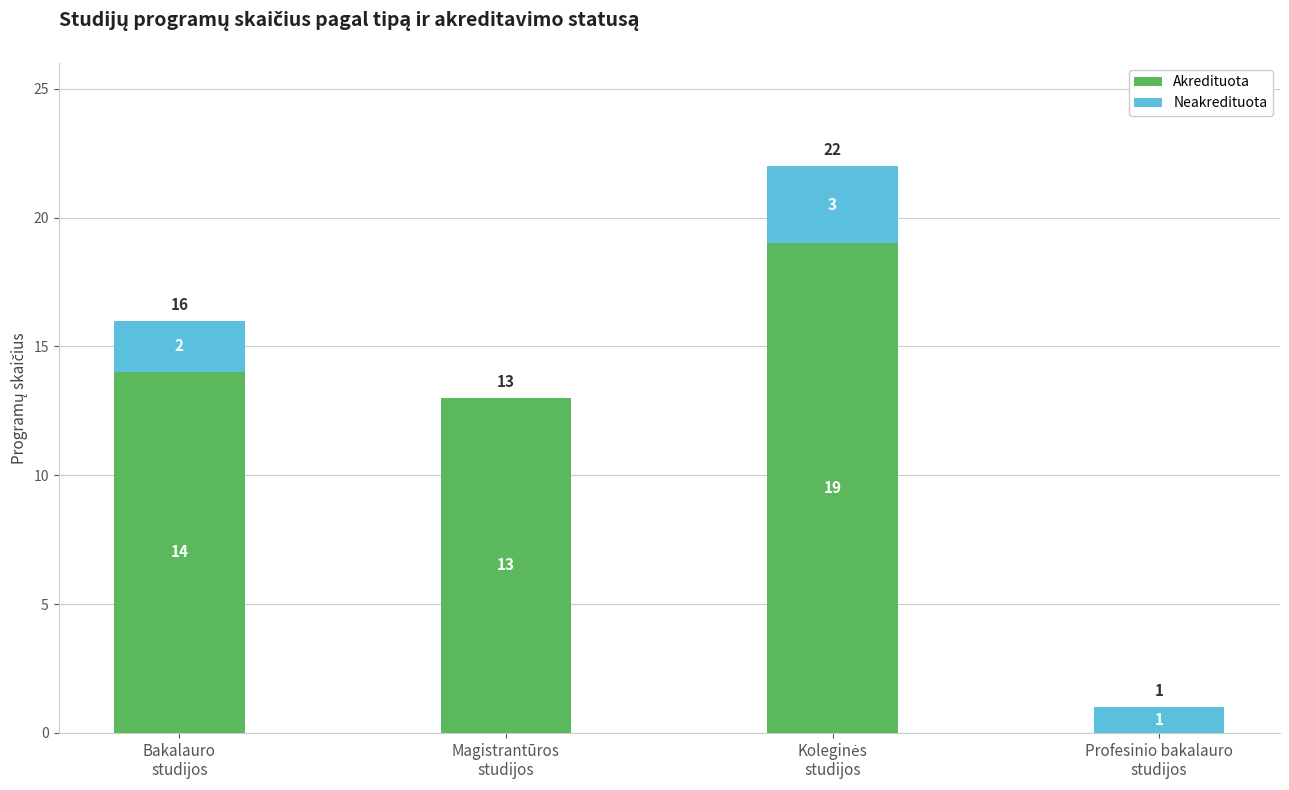

What is the sum of all Akredituota values?

46